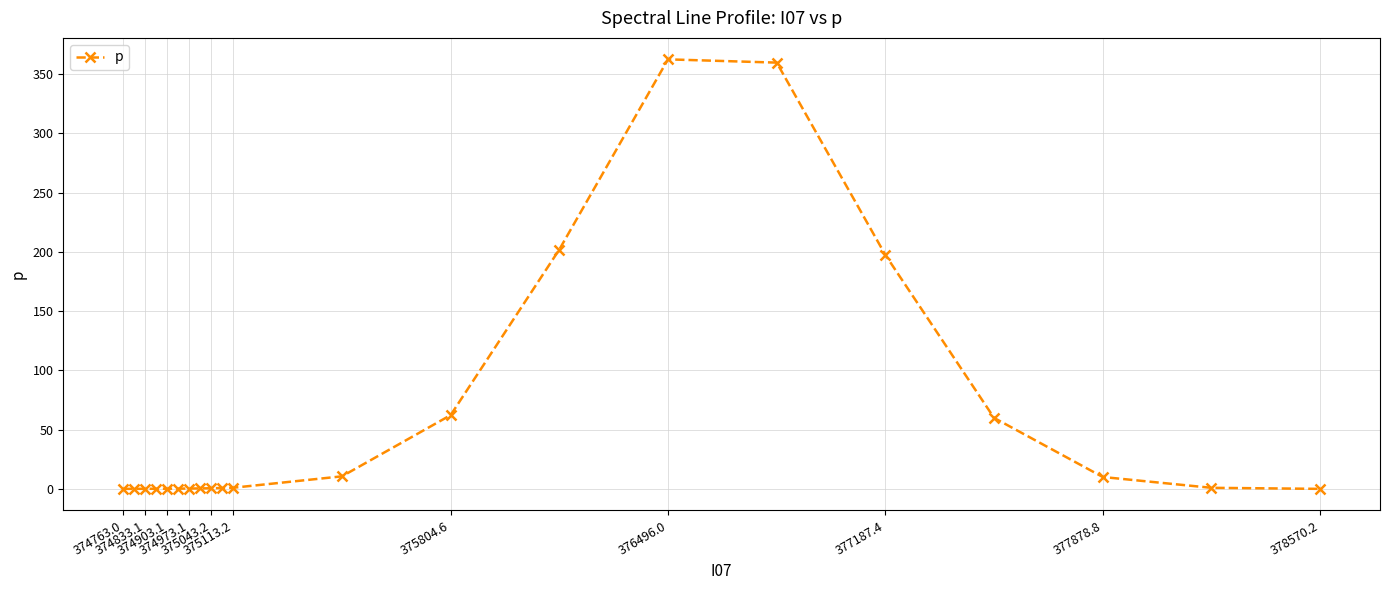

What is the value of the 16th point from the left?

359.6